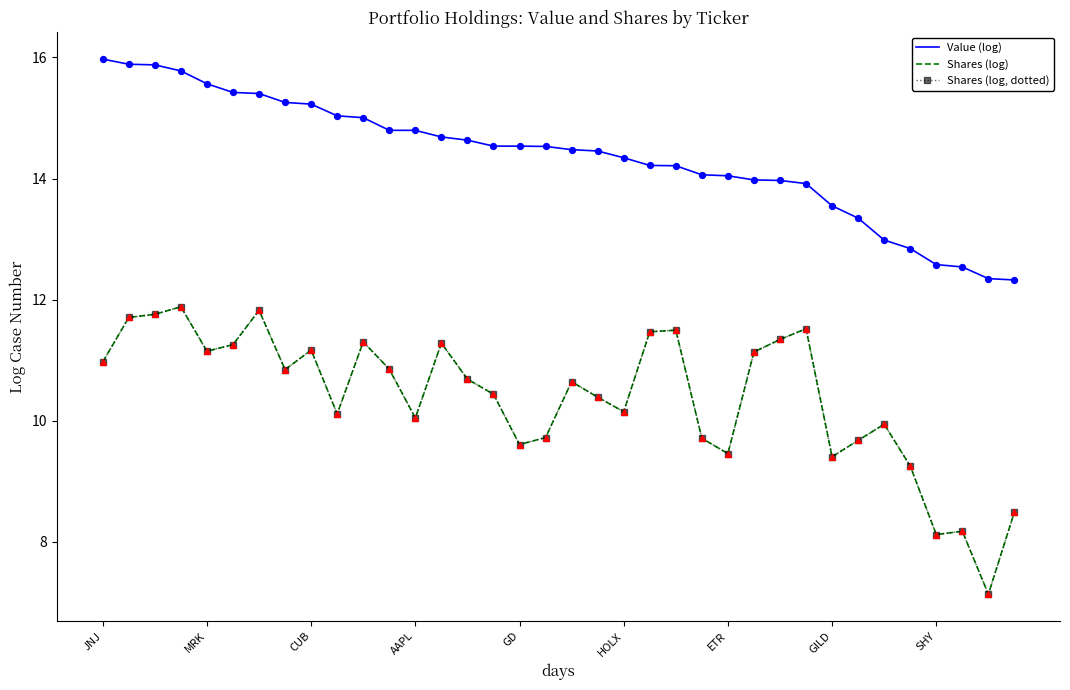

What are all the series names shown in the legend?

Value (log), Shares (log), Shares (log, dotted)